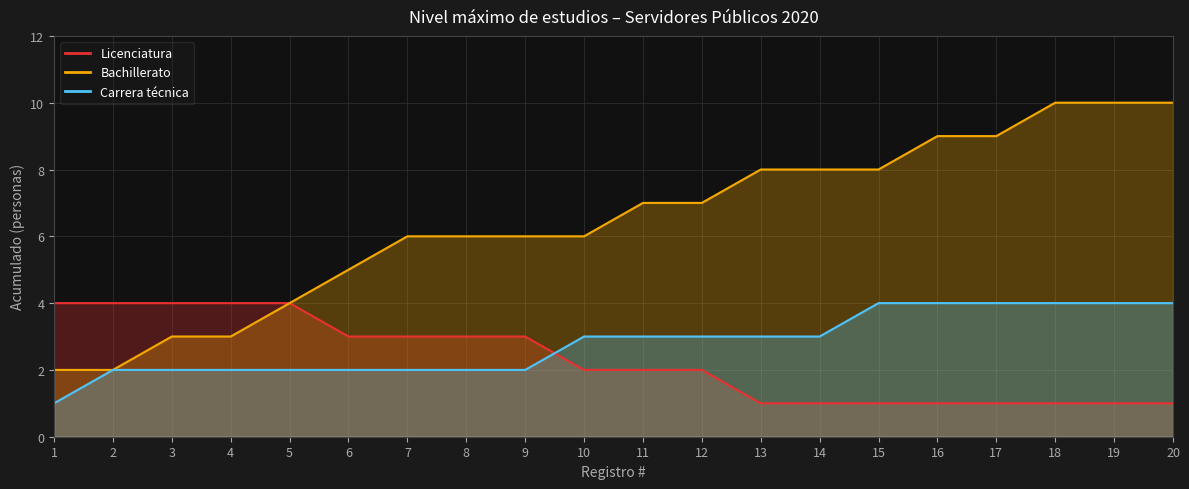

Reading left to right, what are all the values shown in this chart?

Licenciatura: 4	4	4	4	4	3	3	3	3	2	2	2	1	1	1	1	1	1	1	1
Bachillerato: 2	2	3	3	4	5	6	6	6	6	7	7	8	8	8	9	9	10	10	10
Carrera técnica: 1	2	2	2	2	2	2	2	2	3	3	3	3	3	4	4	4	4	4	4